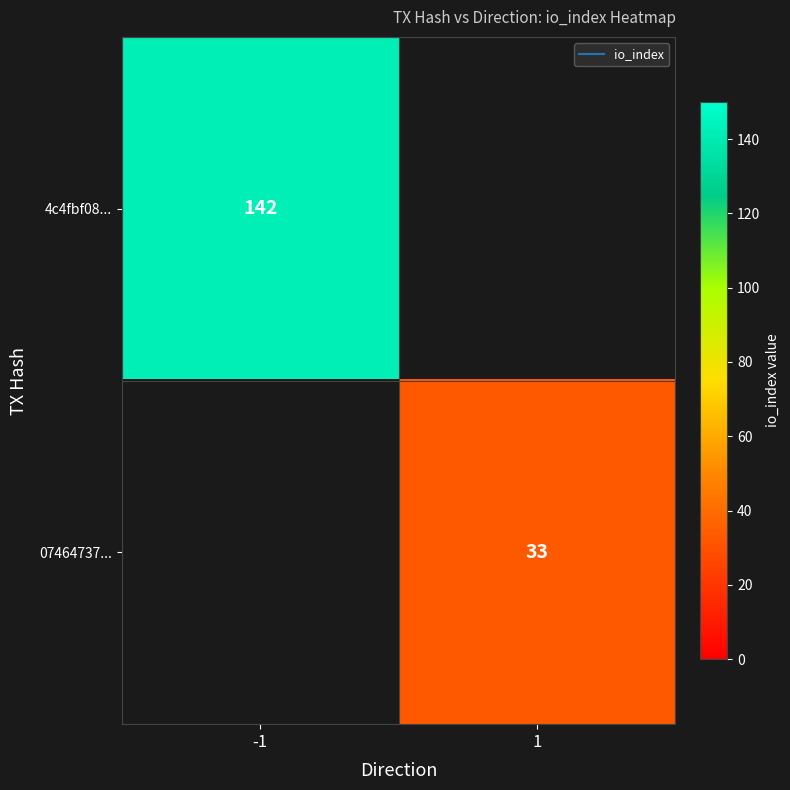

How many positive values does the 4c4fbf08... series have?

1